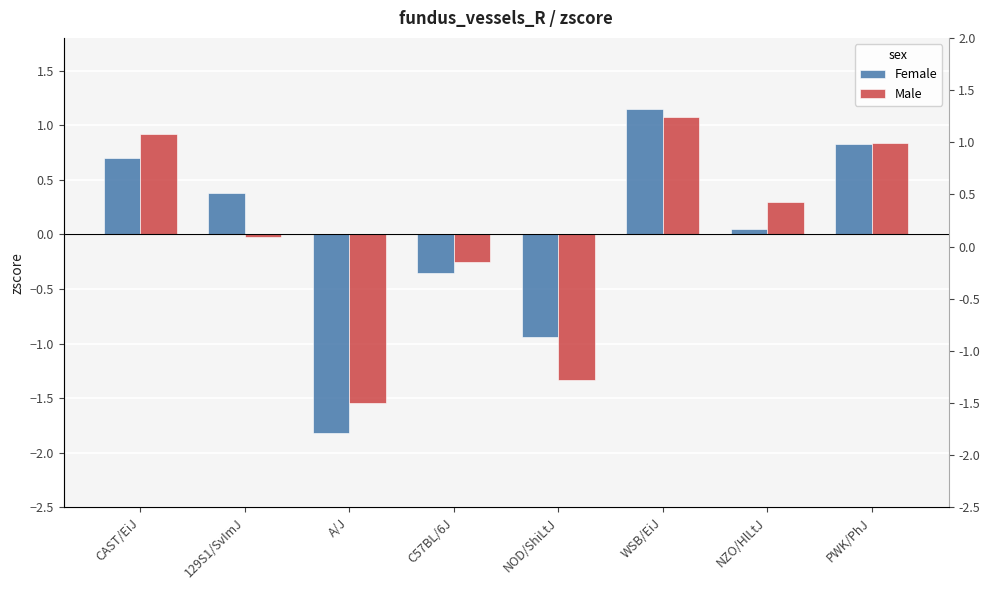

What is the difference between the maximum and second lowest values in the Male series?

2.4